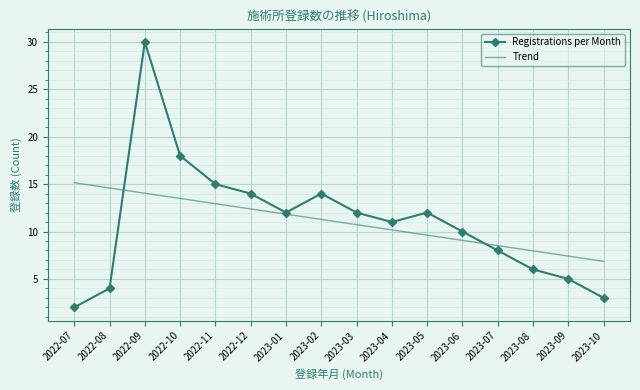

At which category does the chart reach its peak across all series?

2022-09